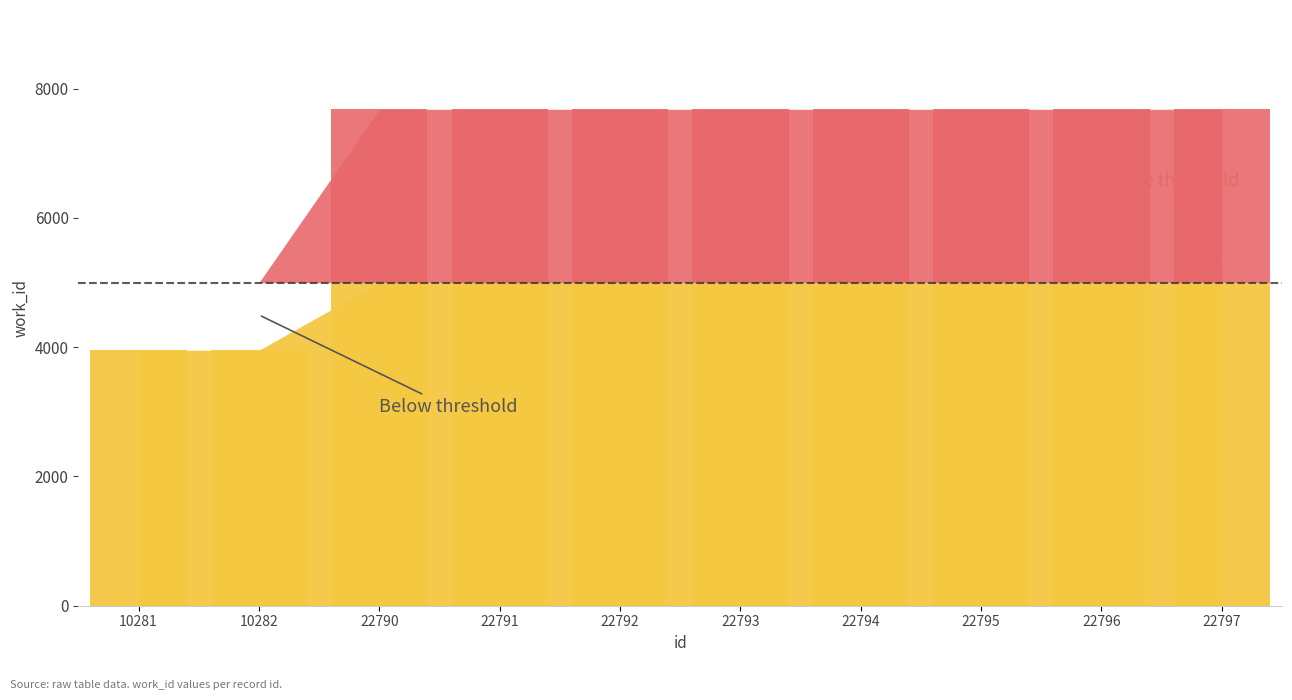

How many data points does each series have?

10